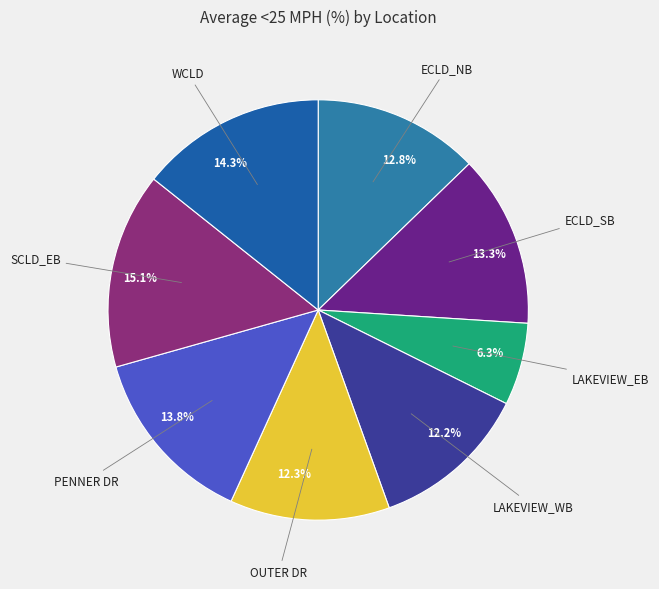

To the nearest percent, what is the difference between the largest and smallest slice percentages?

9%